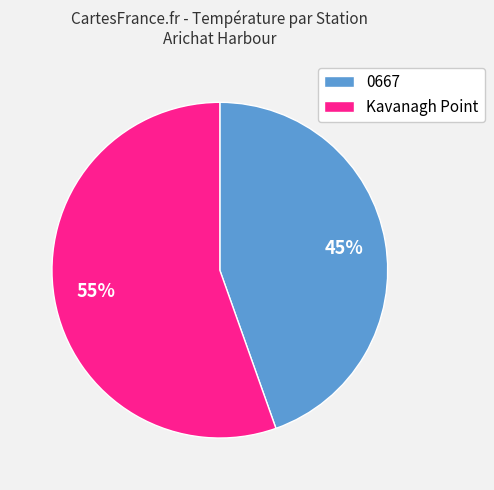

Approximately how many times larger is the value at Kavanagh Point compared to 0667?

1.2